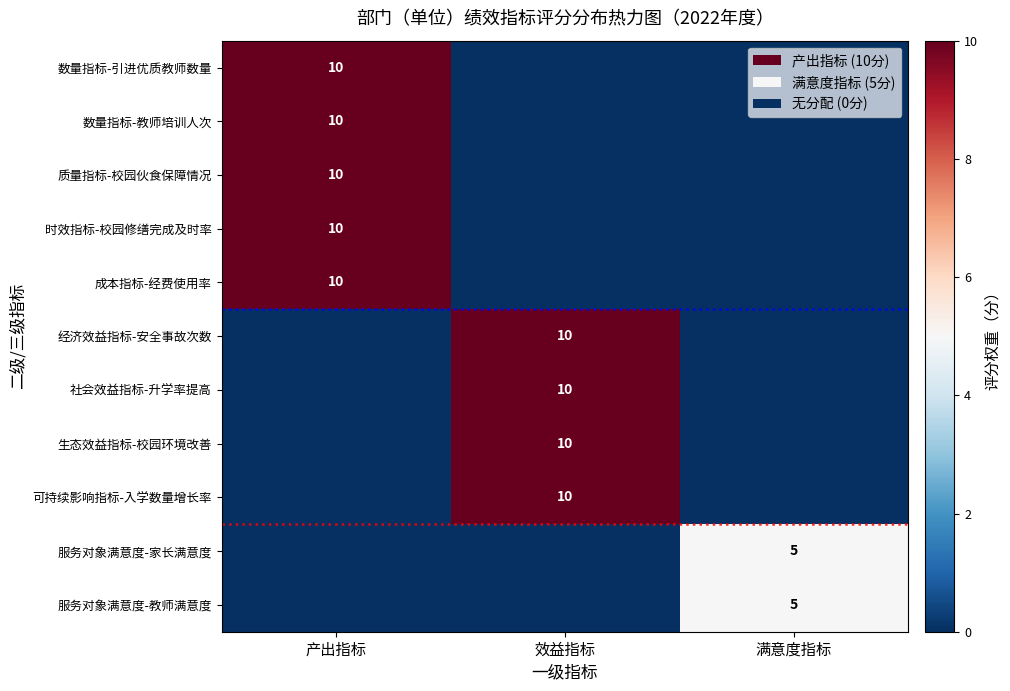

List the labels in order of 数量指标-教师培训人次 value, smallest first.

效益指标, 满意度指标, 产出指标